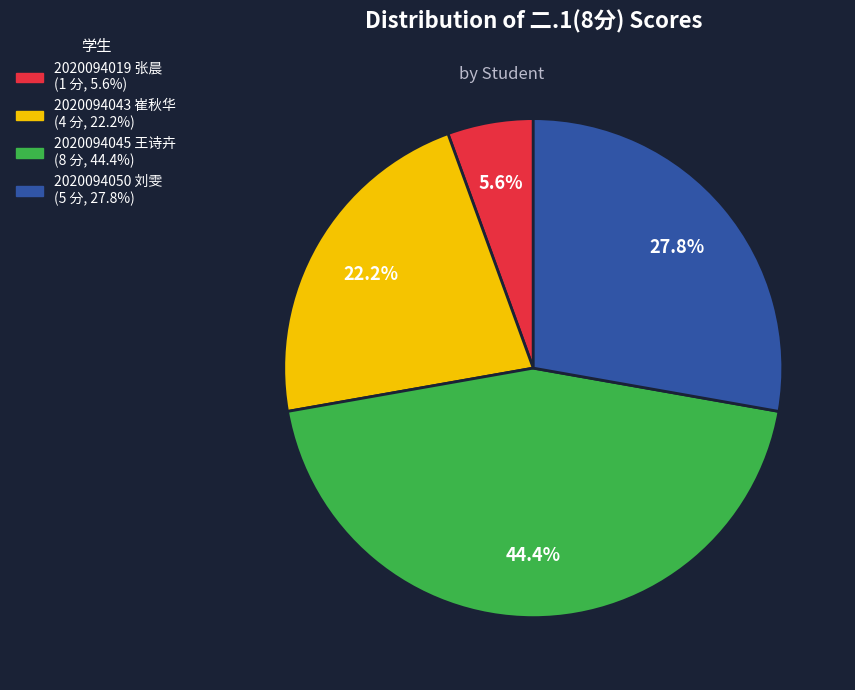

How many slices are in this pie chart?

4